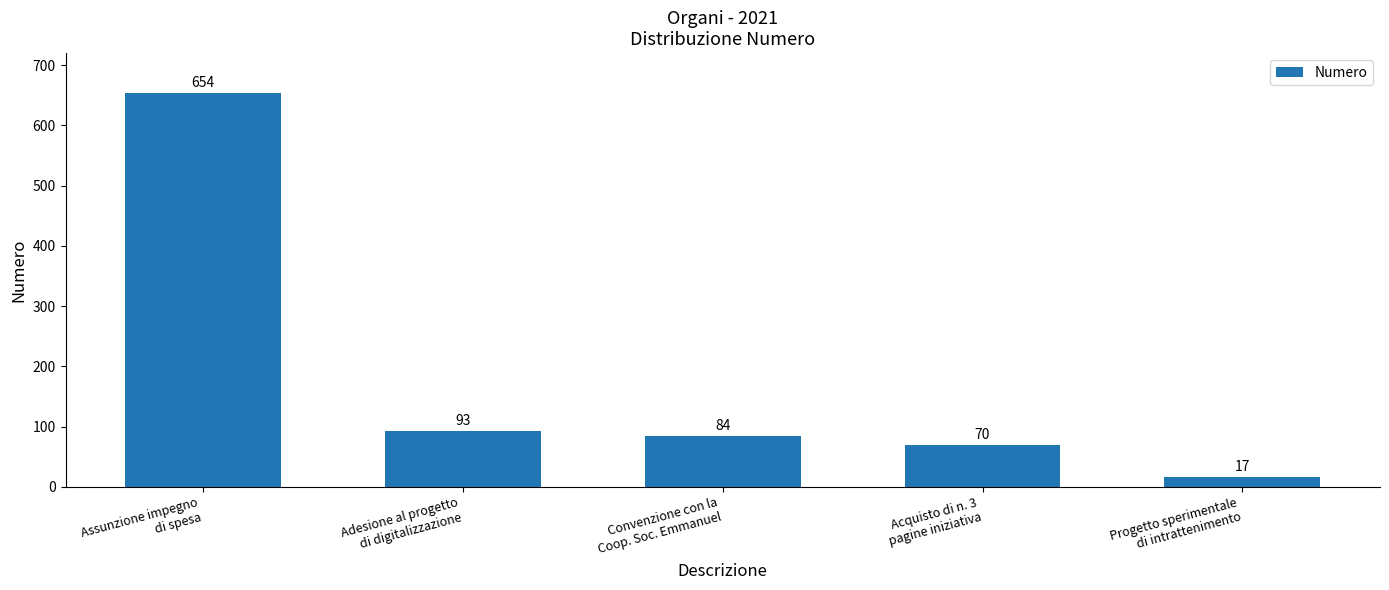

What is the change in value from Assunzione impegno
di spesa to Adesione al progetto
di digitalizzazione?

-561